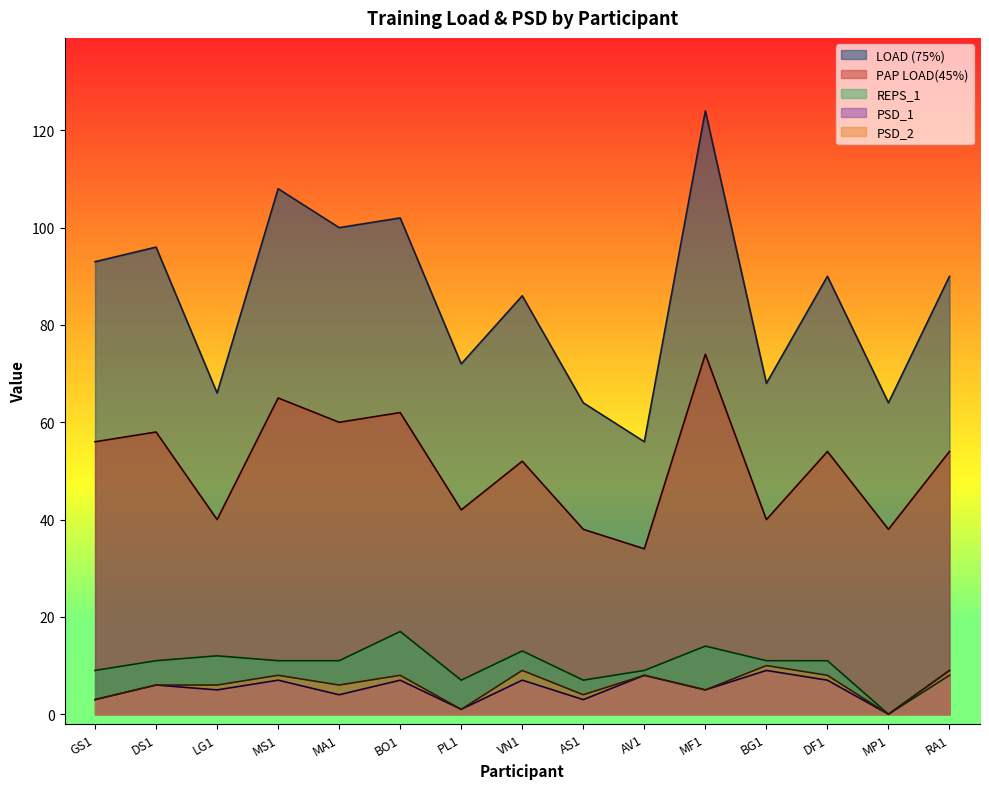

How many lines are shown in the chart?

5